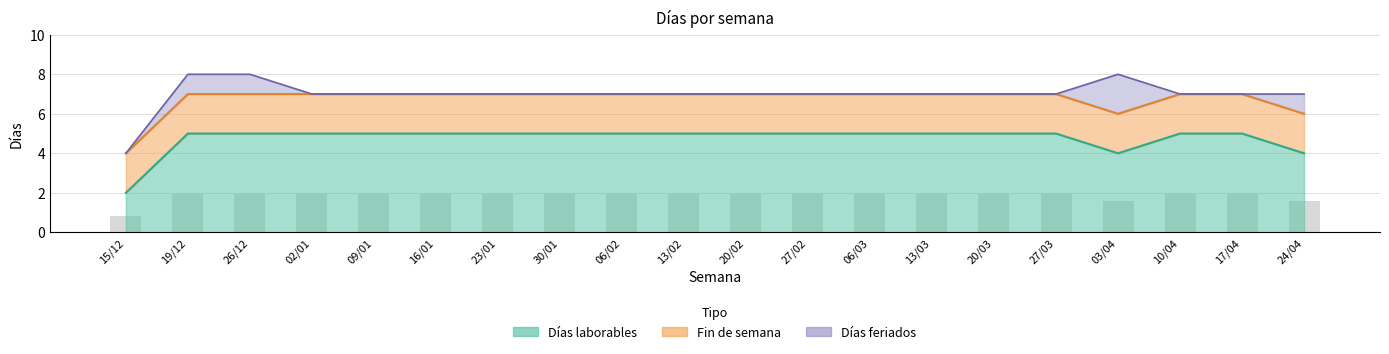

What position from the right is 20/03?

6